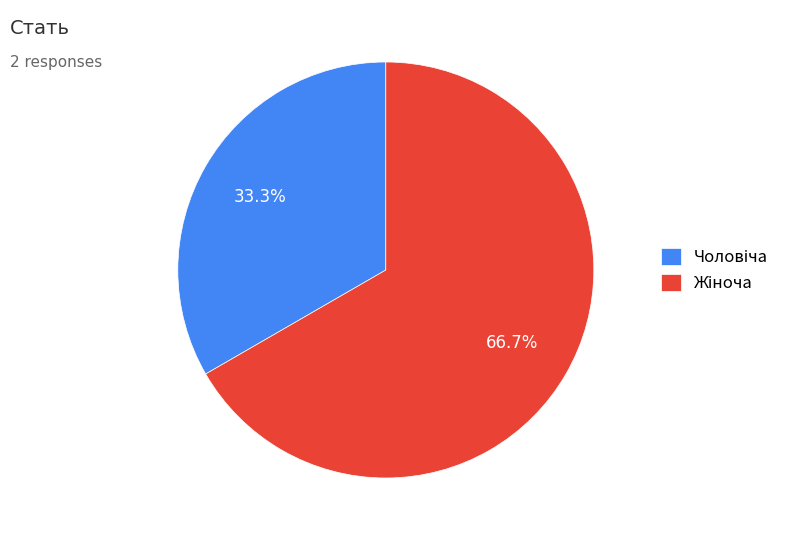

Does any single category account for the majority?

Yes